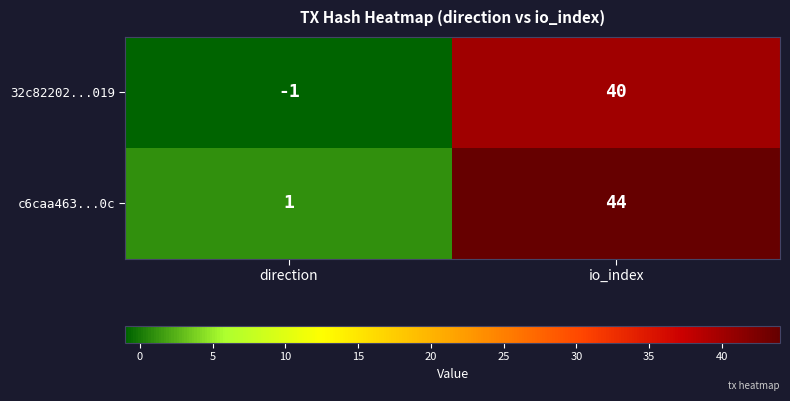

Reading left to right, extract all data points from this chart.

32c82202...019: -1	40
c6caa463...0c: 1	44